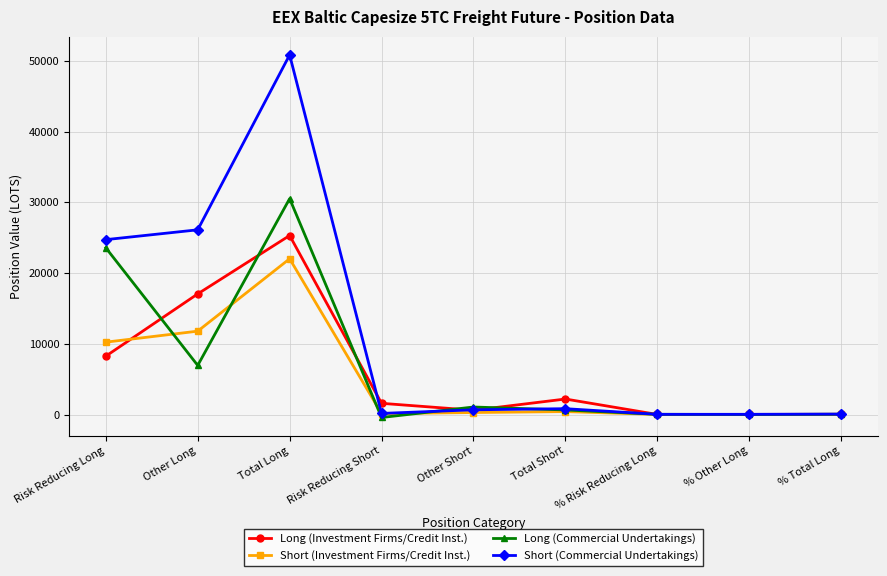

How many interior local valleys does the Short (Commercial Undertakings) series have?

2